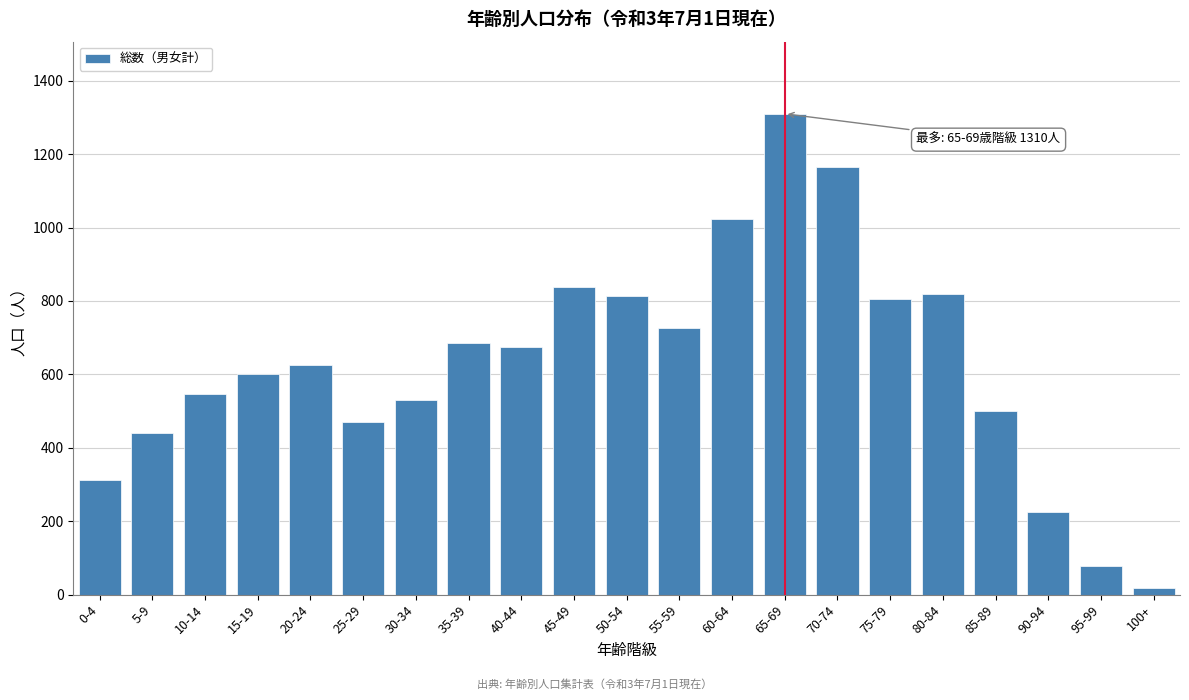

The chart shows a value of 686 at 35-39. True or false?

True